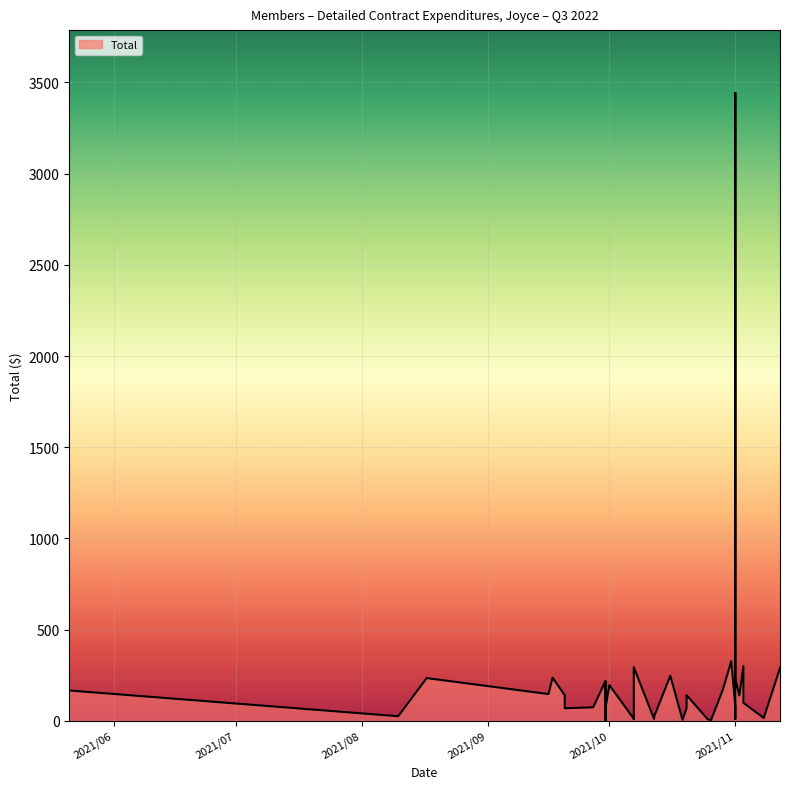

How many lines are shown in the chart?

1